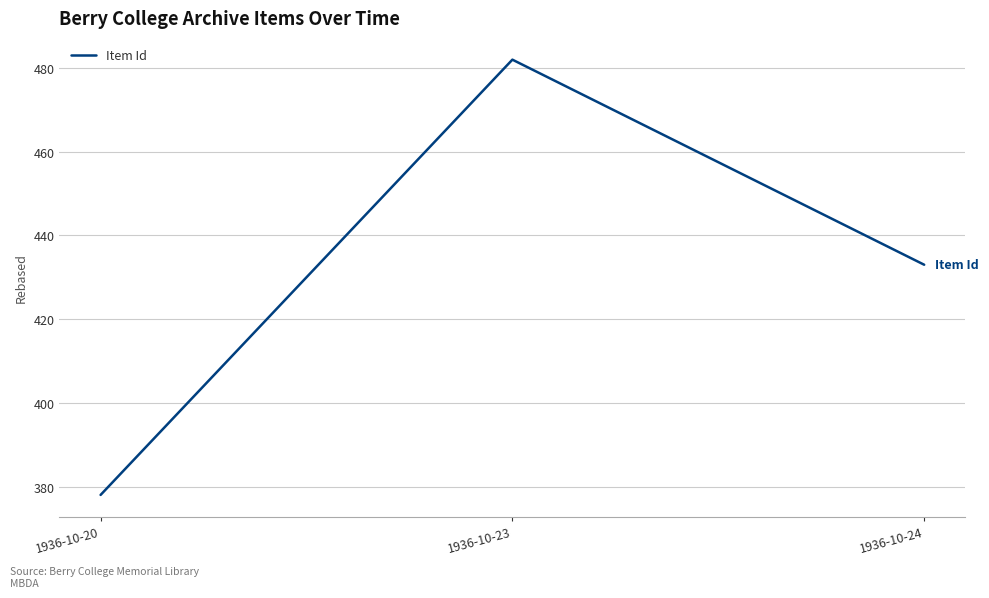

Is this an area chart (filled region under the line)?

No